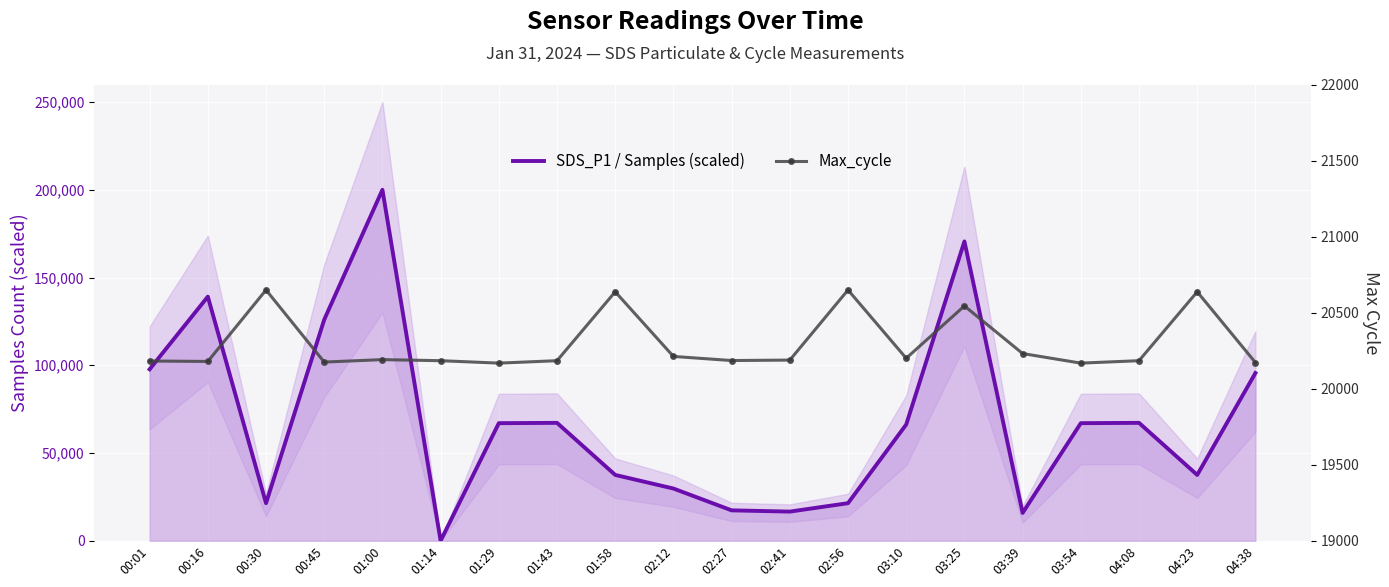

Between 00:30 and 02:56, which series saw the biggest shift?

SDS_P1 / Samples (scaled)